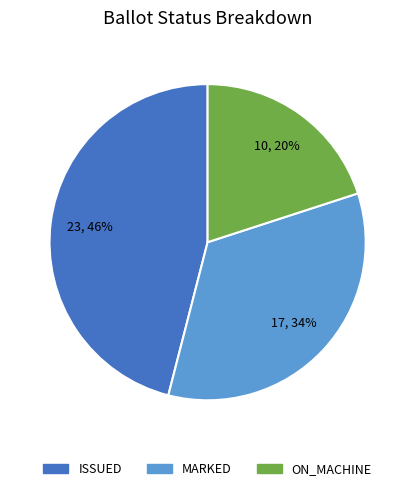

To the nearest percent, what is the average slice percentage?

33%